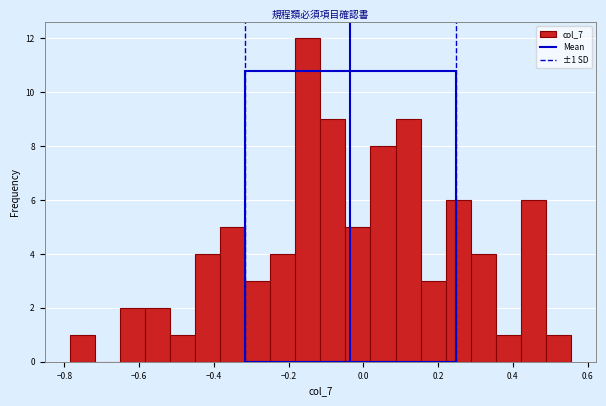

Around what value on the x-axis is the tallest bar? Give the approximate position of its centre, as read against the axis.

-0.14